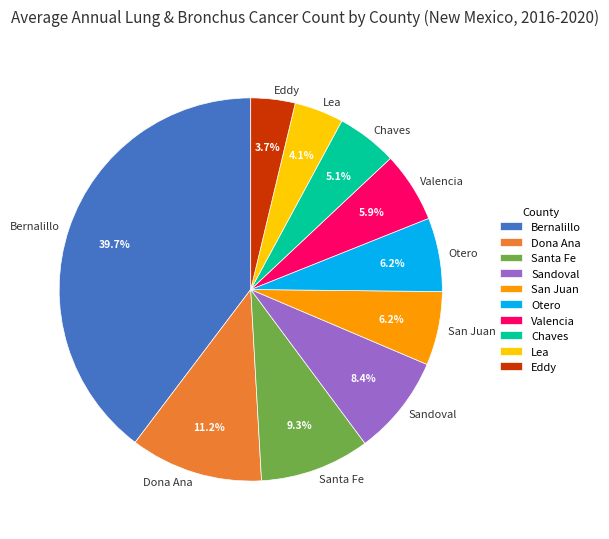

What is the largest slice in the pie chart?

Bernalillo